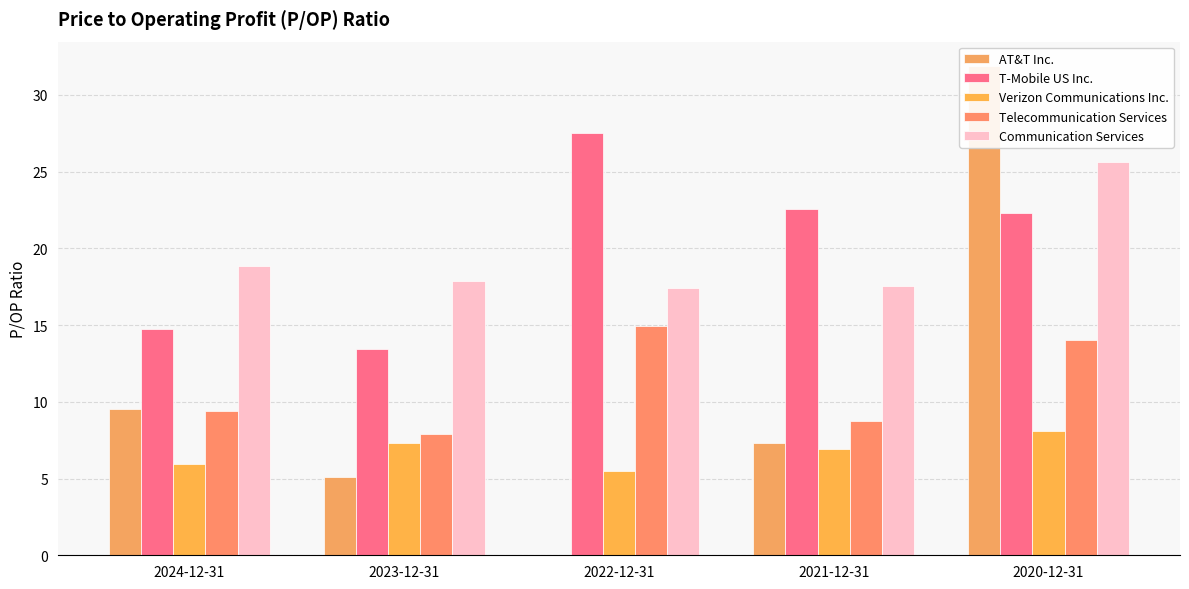

Which label corresponds to the smallest value in the chart?

2022-12-31